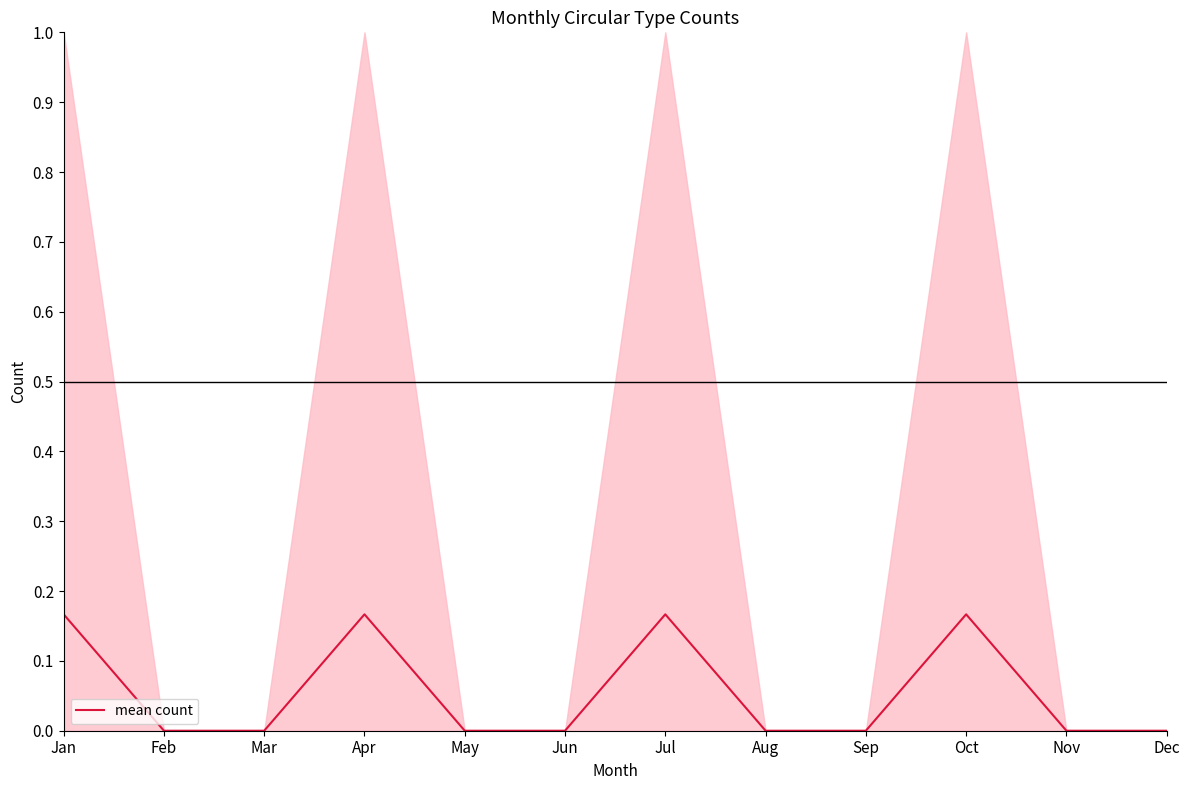

Rank the categories by value from lowest to highest.

Feb, Mar, May, Jun, Aug, Sep, Nov, Dec, Jan, Apr, Jul, Oct